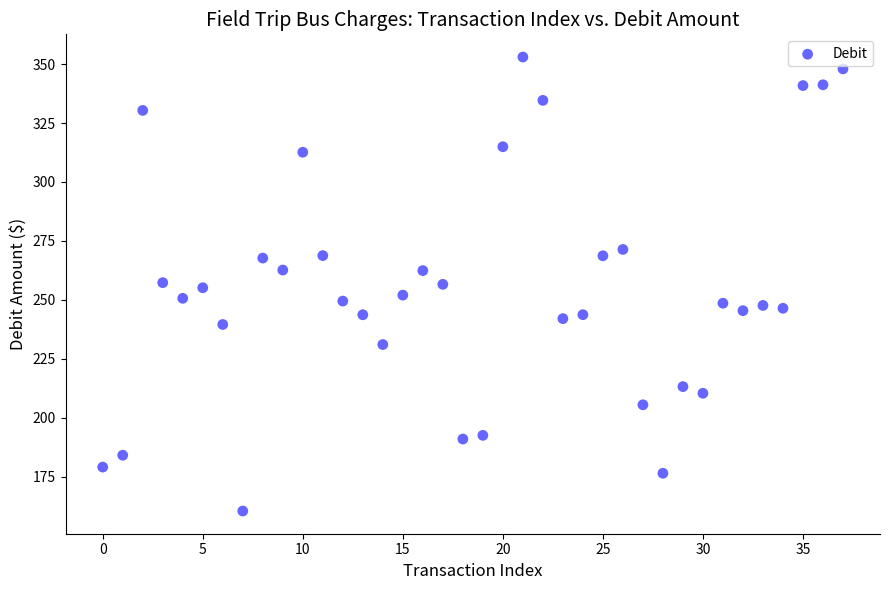

What is the range of Y values (max minus min)?

192.6